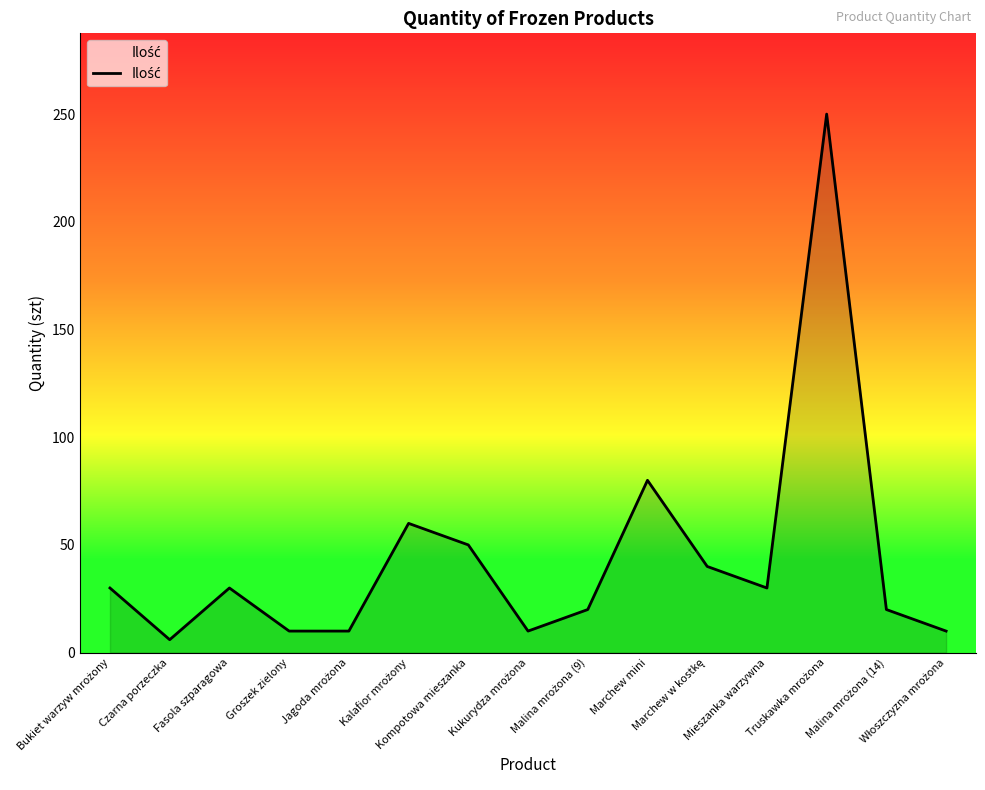

What is the greatest value displayed?

250